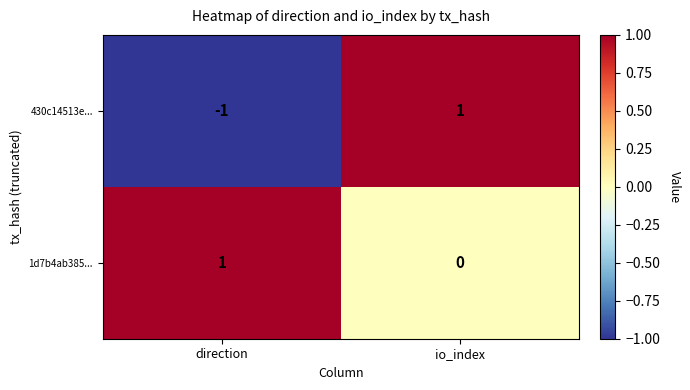

At which label does 430c14513e... reach its minimum?

direction